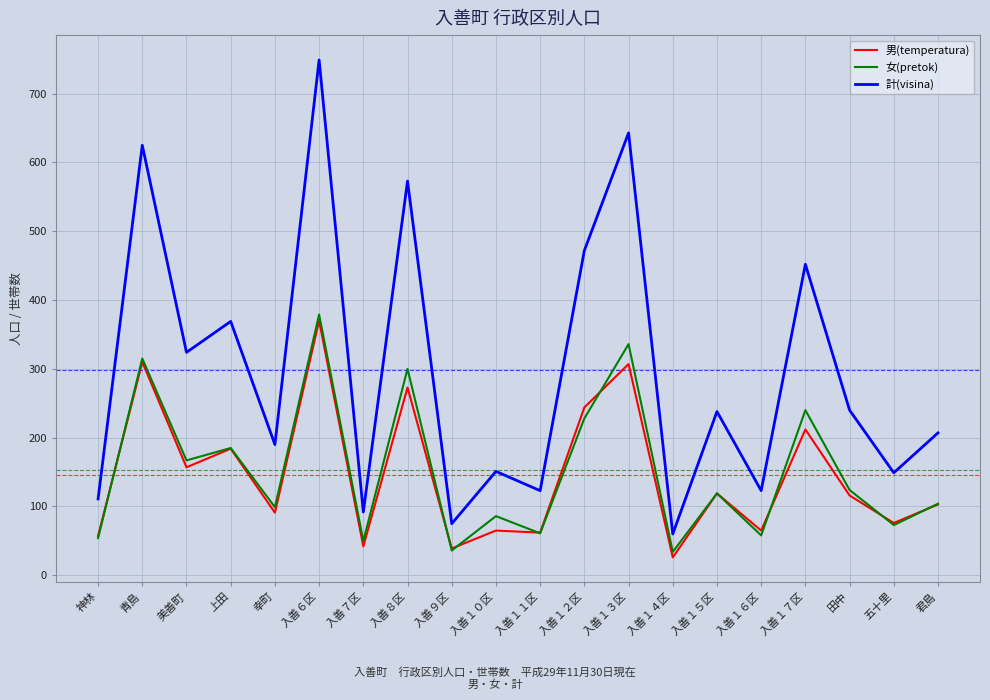

What position from the right is 入善７区?

14